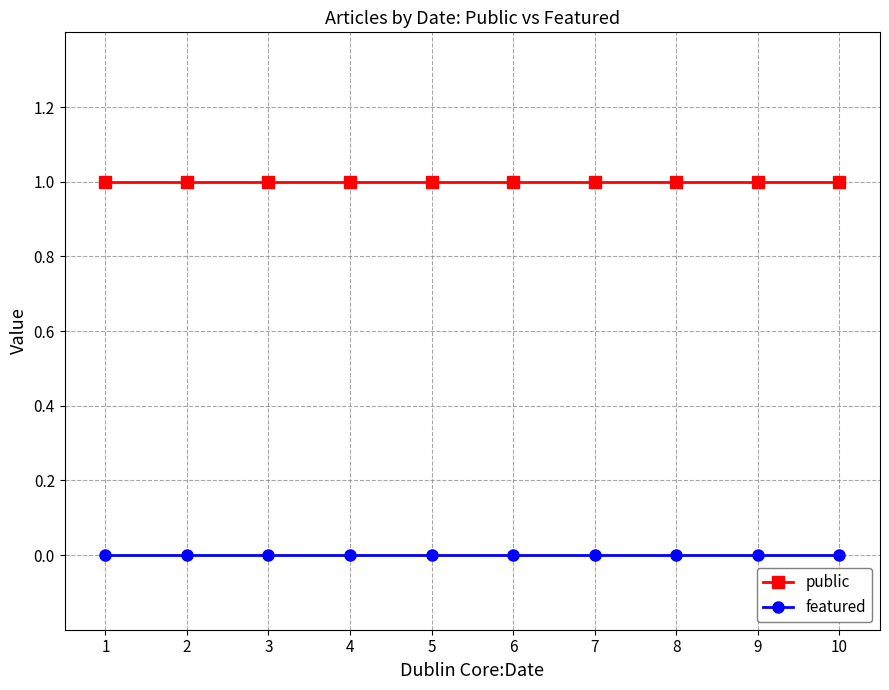

Rank the series by their maximum value, from highest to lowest.

public, featured